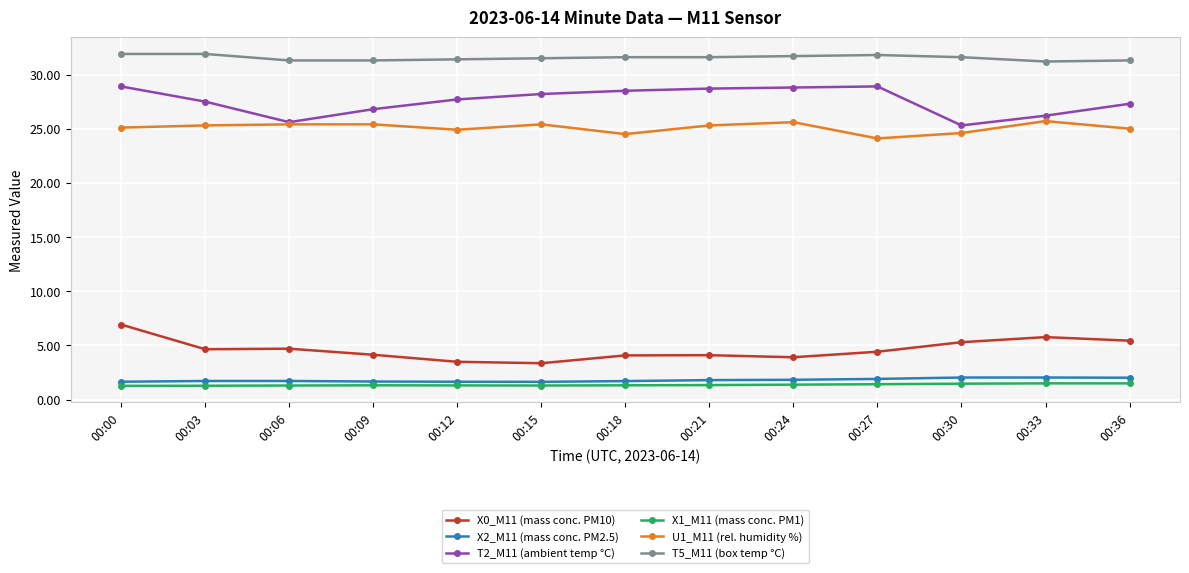

Does the chart display data point markers on the line(s)?

Yes